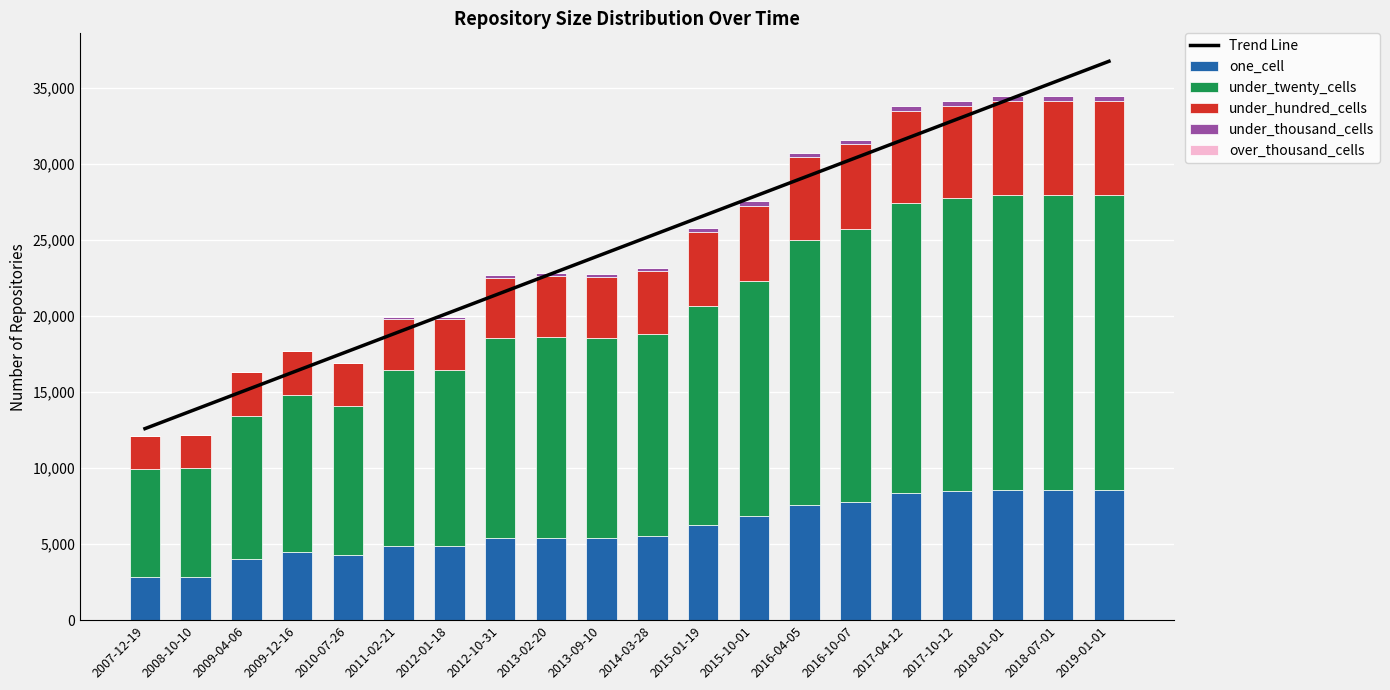

What is the difference between the maximum and minimum values in the under_thousand_cells series?

346.0